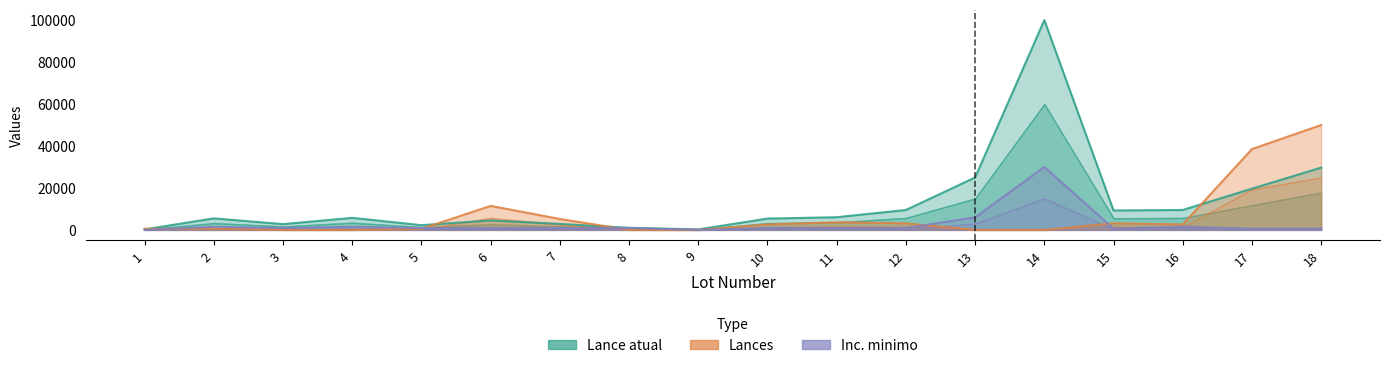

The value of Inc. minimo at 13 is 2276.7. True or false?

False